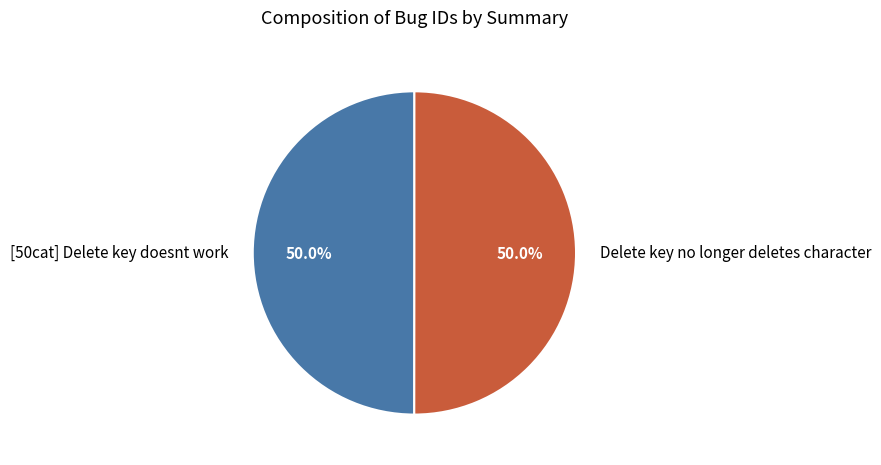

Combined, what portion of the pie is [50cat] Delete key doesnt work and Delete key no longer deletes character?

100.0%